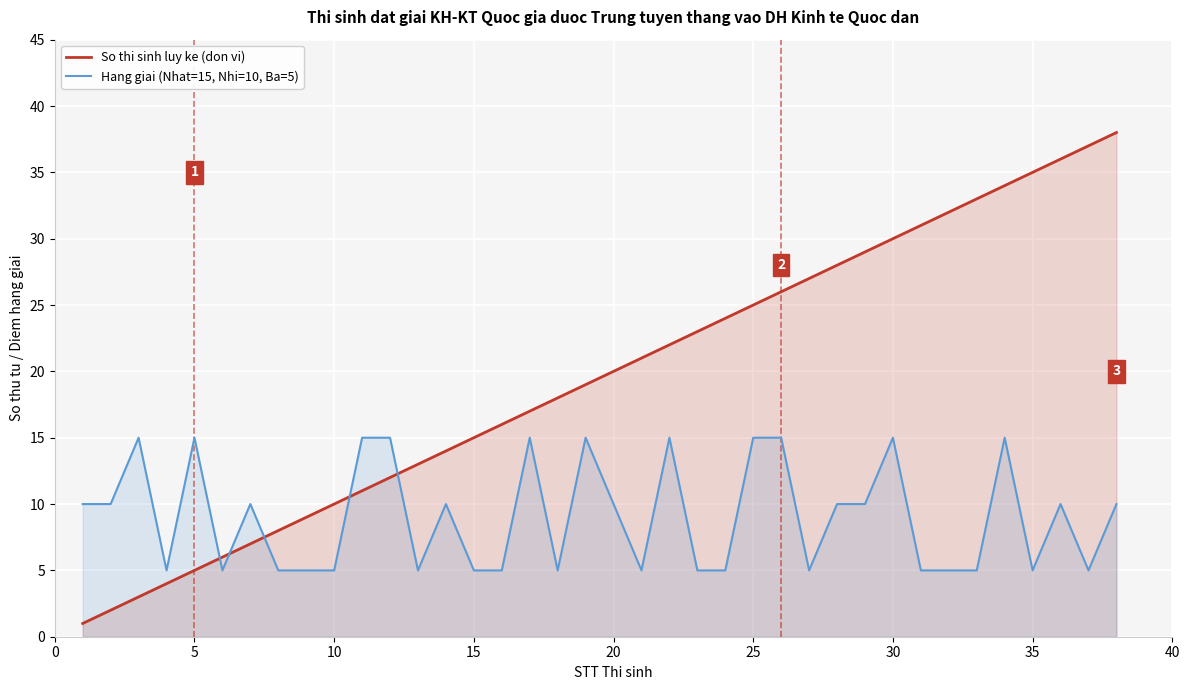

How many times do So thi sinh luy ke (don vi) and Hang giai (Nhat=15, Nhi=10, Ba=5) cross each other?

5